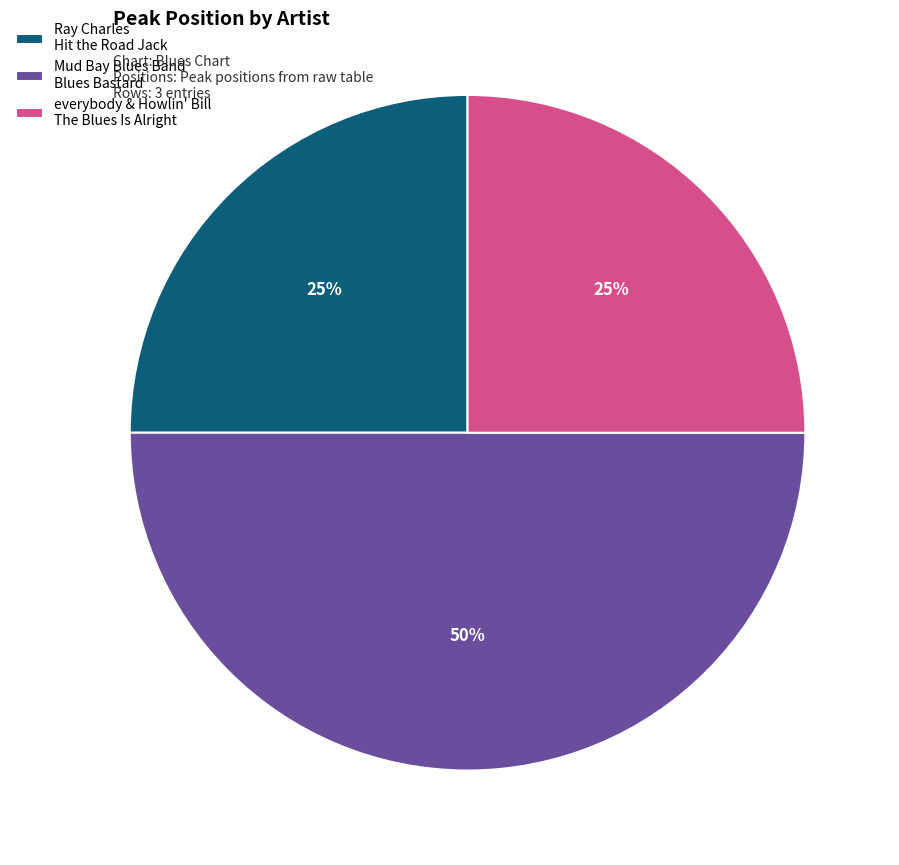

To the nearest percent, what is the average slice percentage?

33%